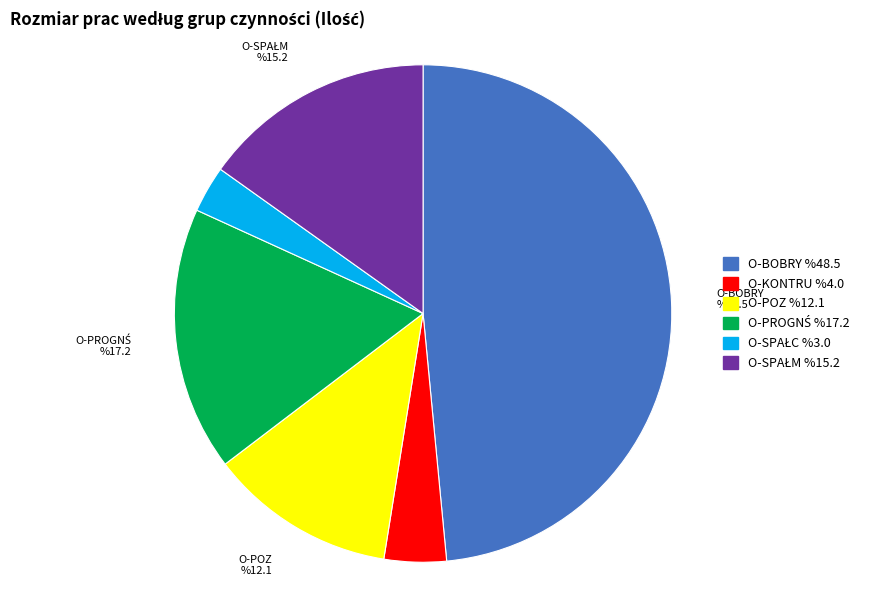

Which category has the biggest portion of the pie?

O-BOBRY